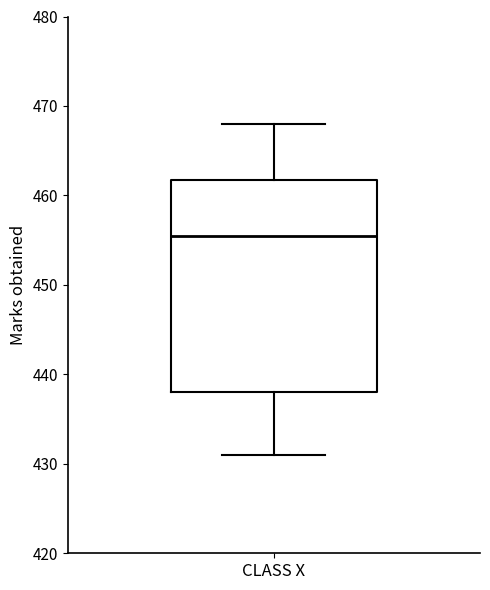

Read this box plot against the y-axis: the position of the median line, the range covered by the box, and the ends of both whiskers. The values are not printed on the chart, so give them approximately, as read against the axis.

median 456, box 438 to 462, whiskers 431 to 468